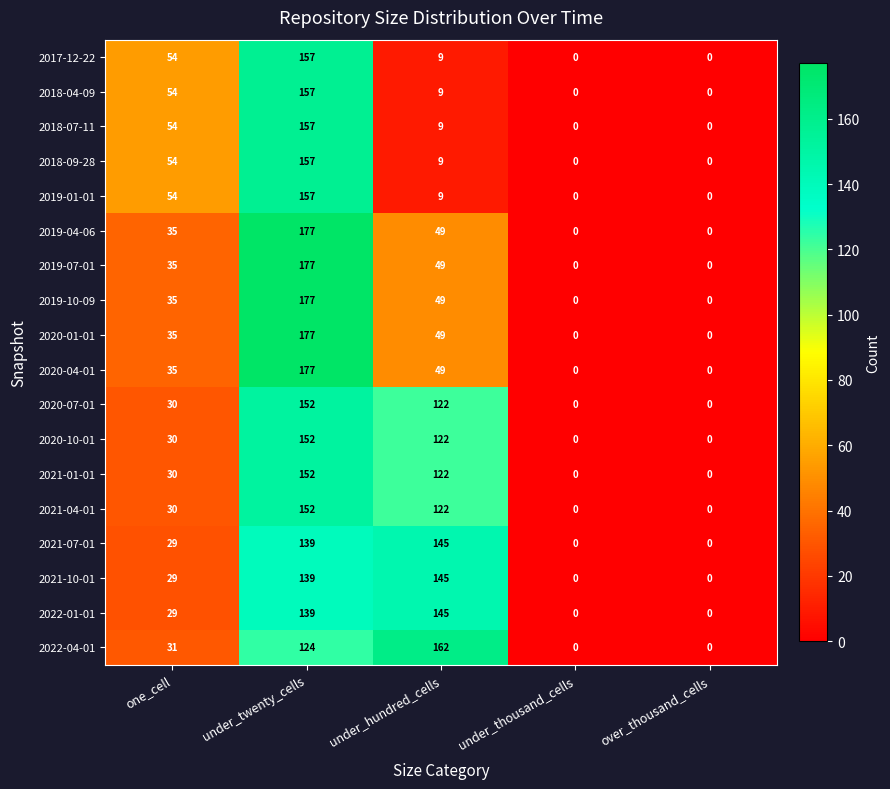

What is the spread (max minus min) of values at under_twenty_cells?

53